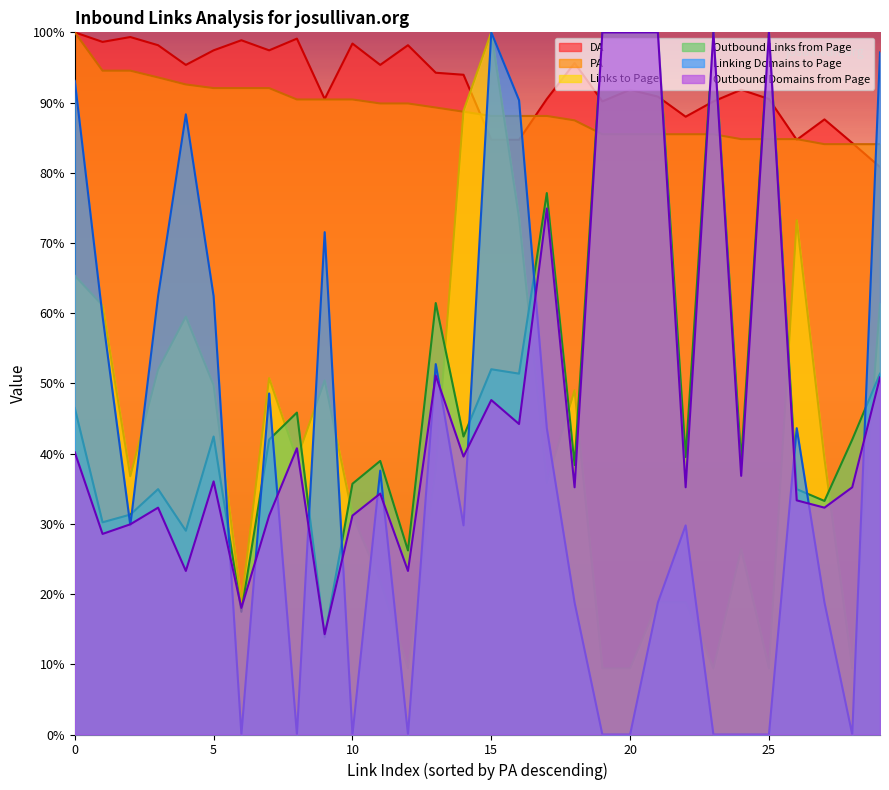

What is the greatest value displayed?

100.0